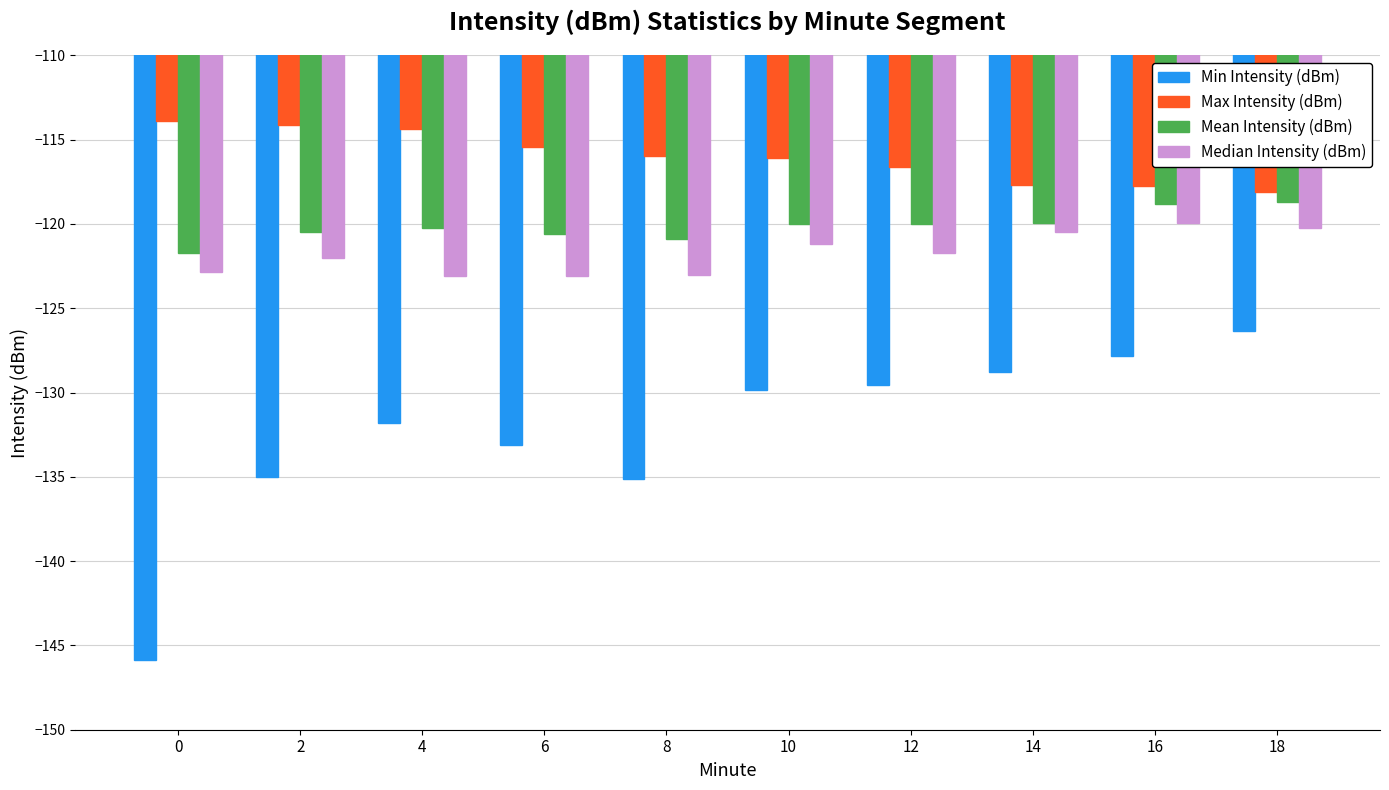

What is the sum of the Max Intensity (dBm) values at 14 and 6?

-233.1